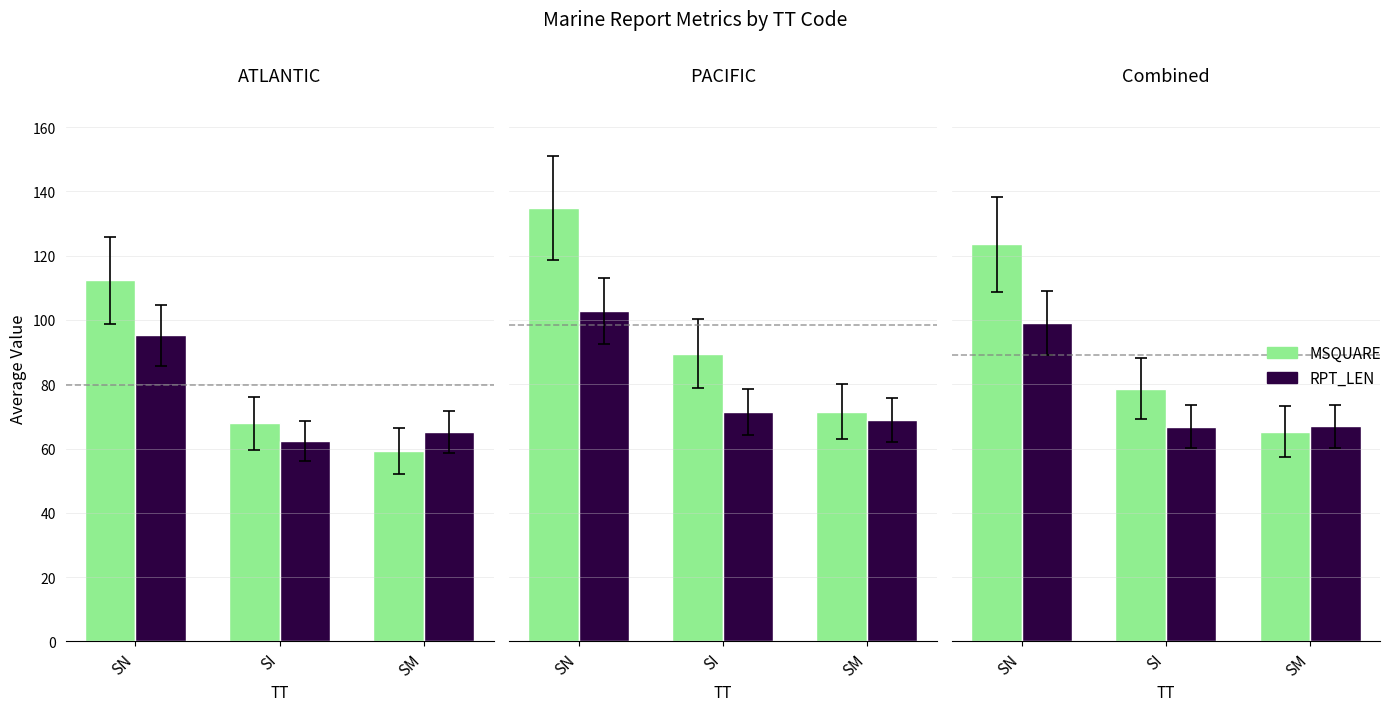

What is the sum of the MSQUARE values at SM and SI?

144.0